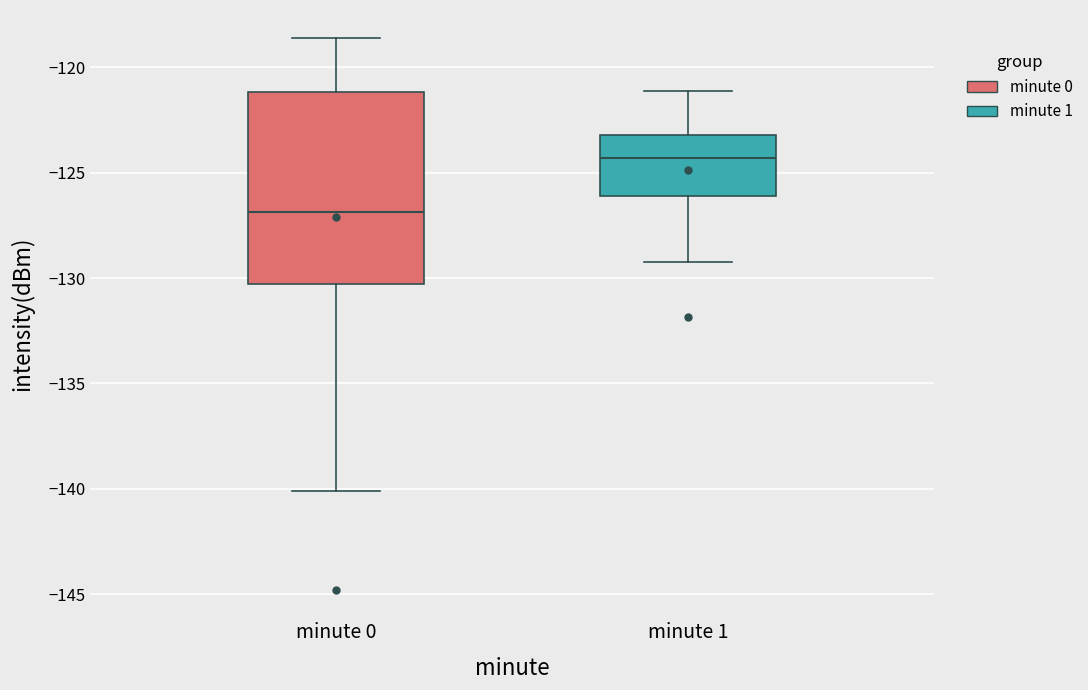

Where does the median line of the box for minute 0 sit on the y-axis? The values are not printed on the chart, so give them approximately, as read against the axis.

-127.0